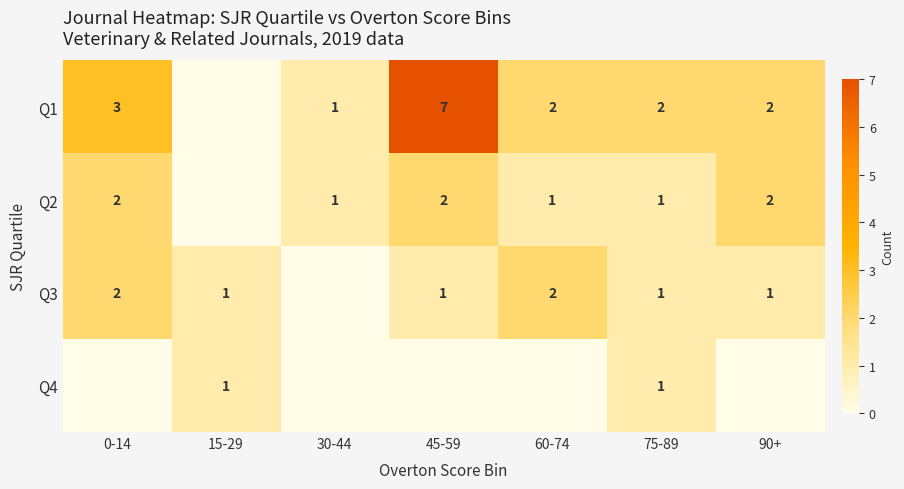

True or false: Q1 has a value of 0 at 30-44.

False